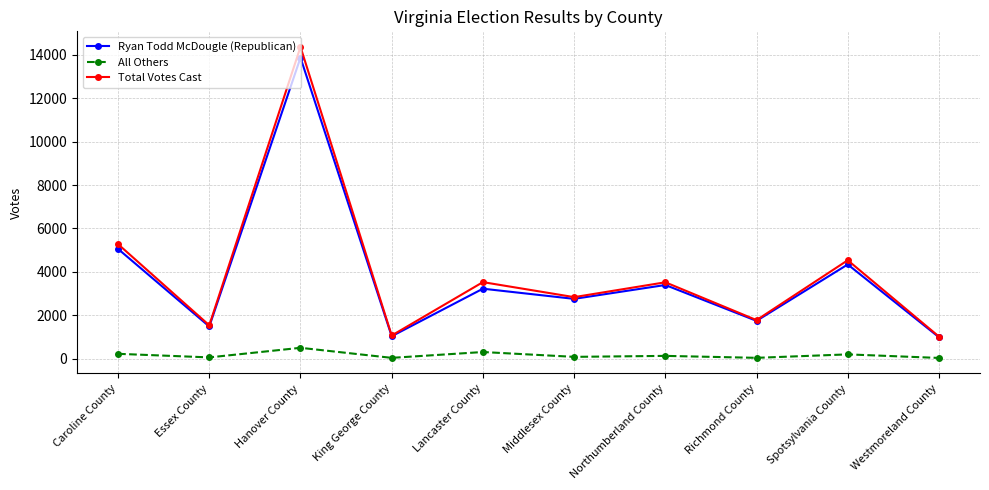

Is it true that Ryan Todd McDougle (Republican) equals 841 at Middlesex County?

False